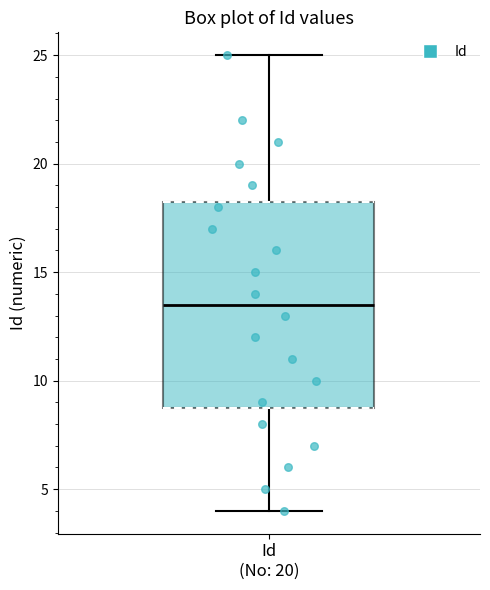

Transcribe this box plot: give where the median line is, the range the box spans, and where the two whiskers end, as read against the y-axis. The values are not printed on the chart, so give them approximately, as read against the axis.

median 13.5, box 9.0 to 18.5, whiskers 4.0 to 25.0